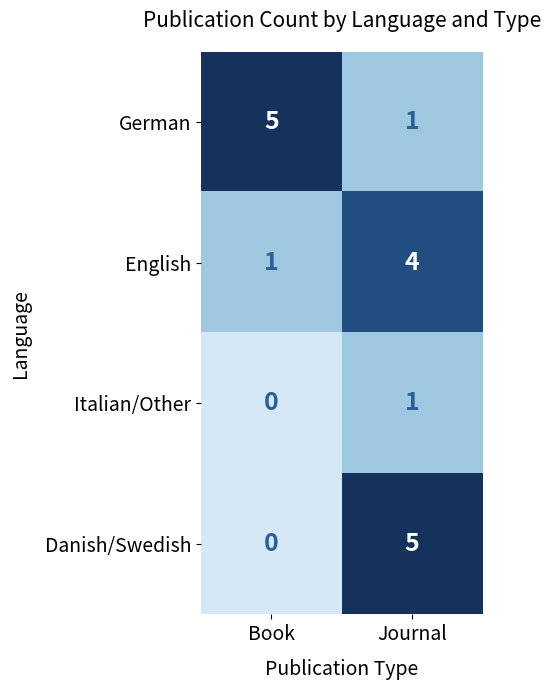

Rank the categories by German value from lowest to highest.

Journal, Book